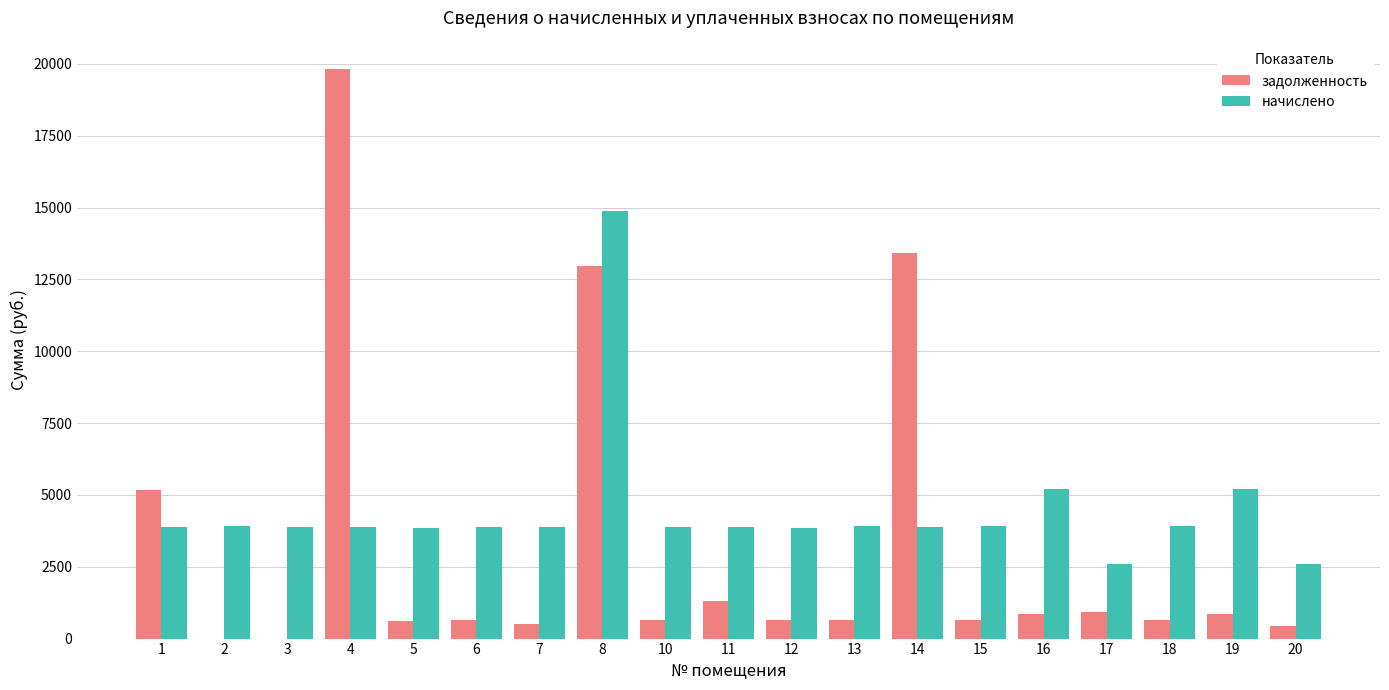

The value of задолженность at 18 is 651.8. True or false?

True